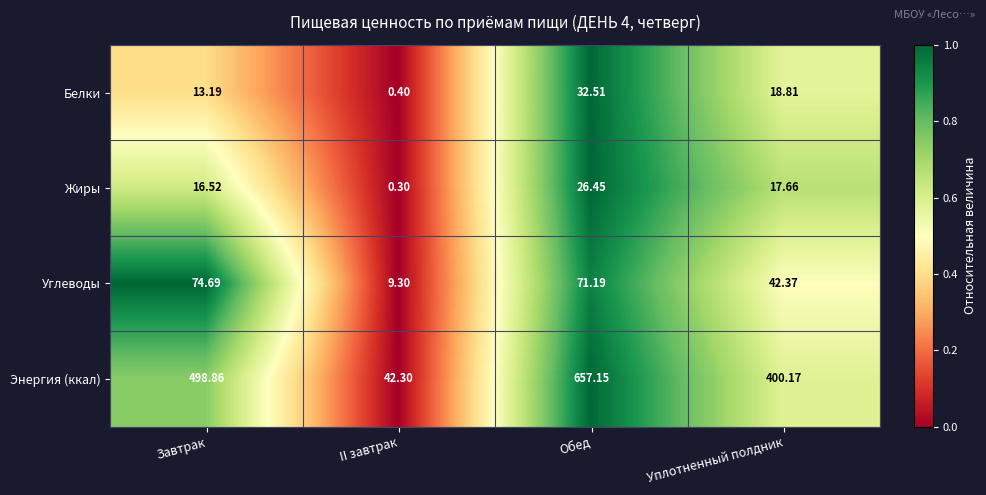

Rank the series at Завтрак from highest to lowest value.

Энергия (ккал), Углеводы, Жиры, Белки